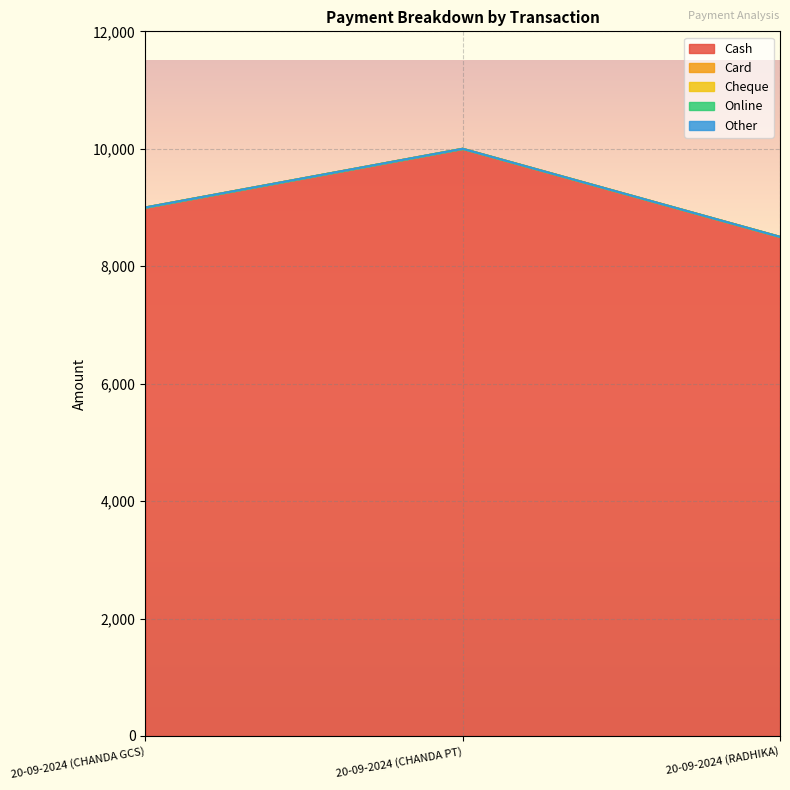

Which series has the largest range (max minus min)?

Cash